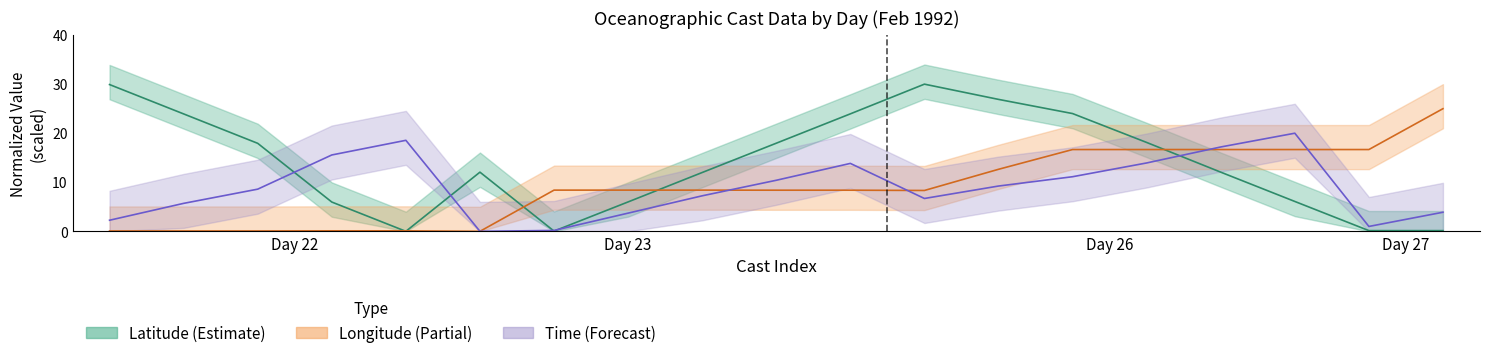

Which series has the widest spread of values?

Latitude